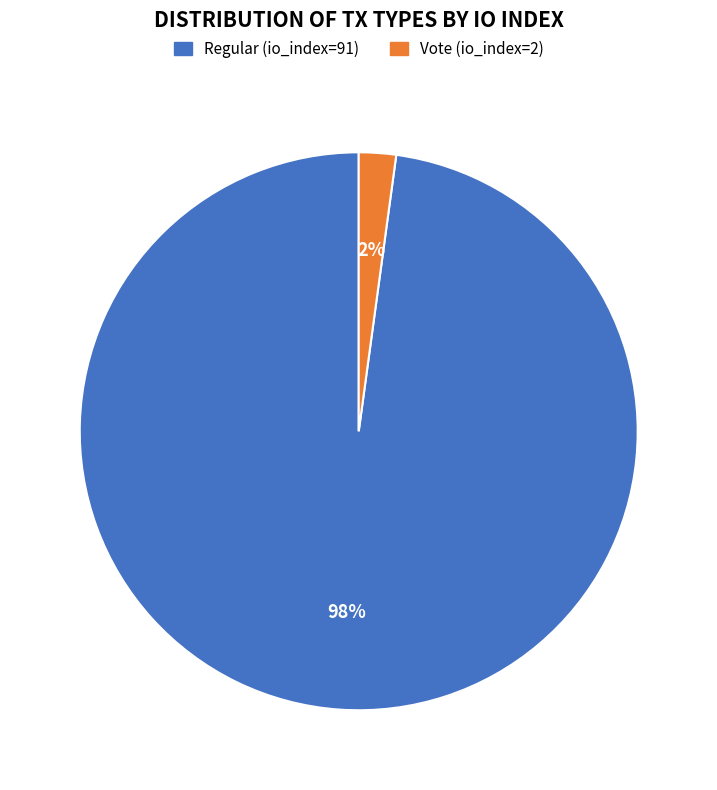

Rank the categories by value from lowest to highest.

Vote (io_index=2), Regular (io_index=91)